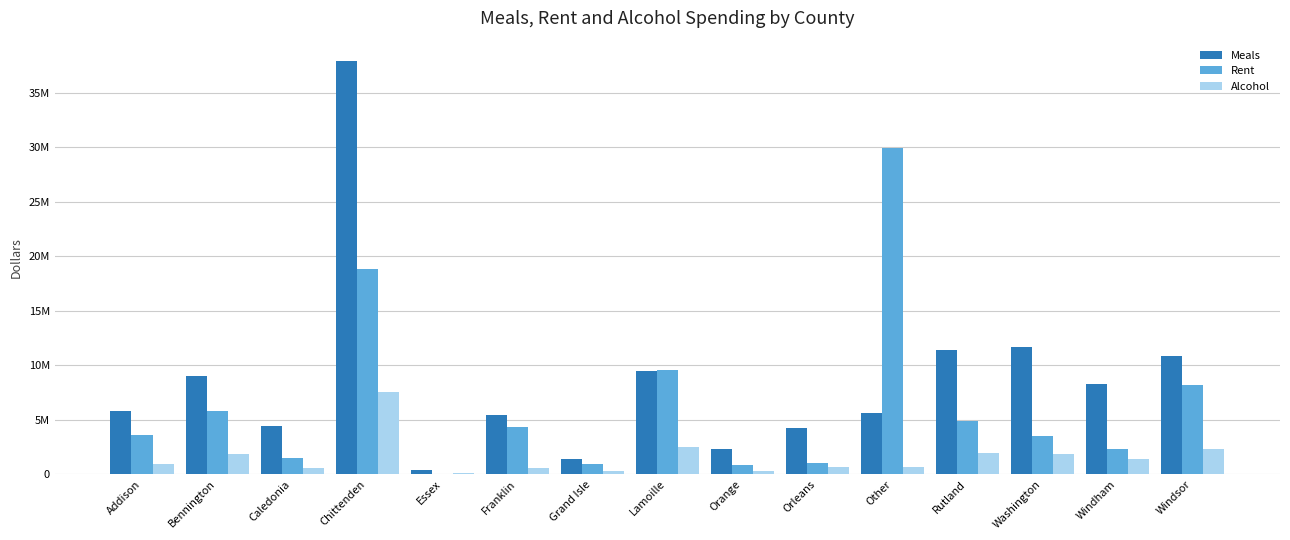

What is the sum of all Meals values?

128231589.3